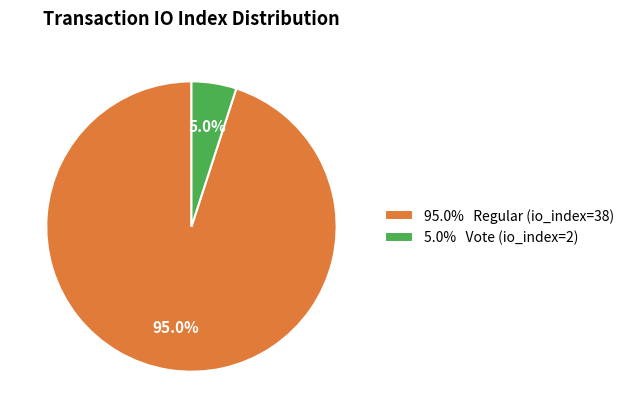

How many slices are in this pie chart?

2